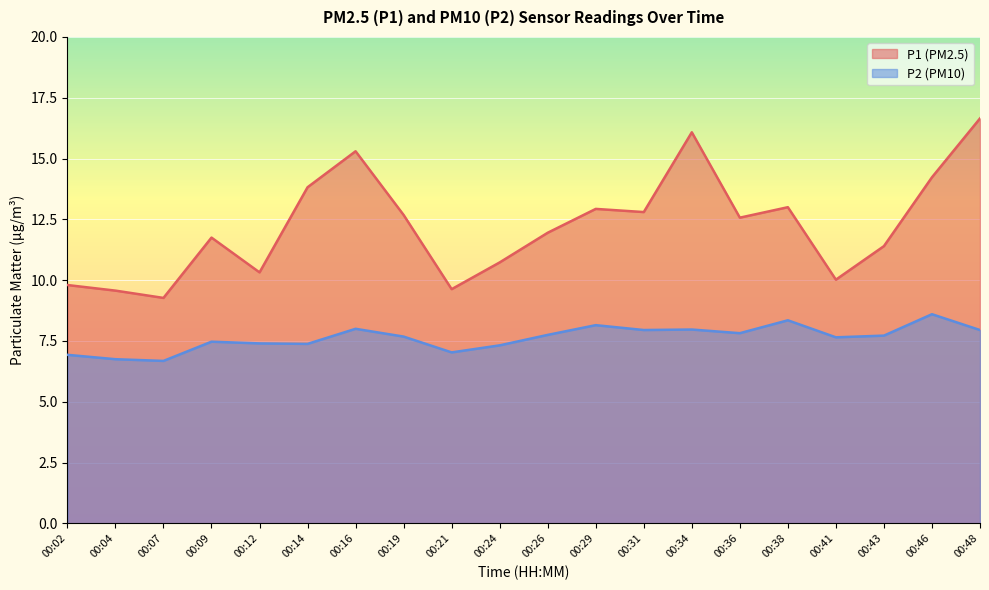

The value of P1 at 00:36 is 12.6. True or false?

True